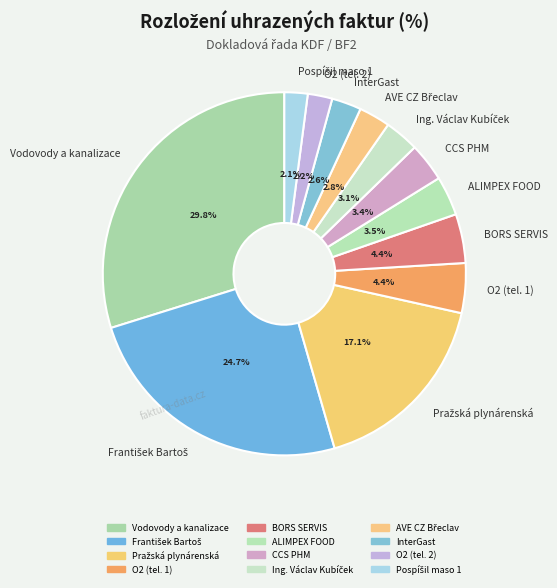

Which has a higher value, O2 (tel. 1) or Vodovody a kanalizace?

Vodovody a kanalizace